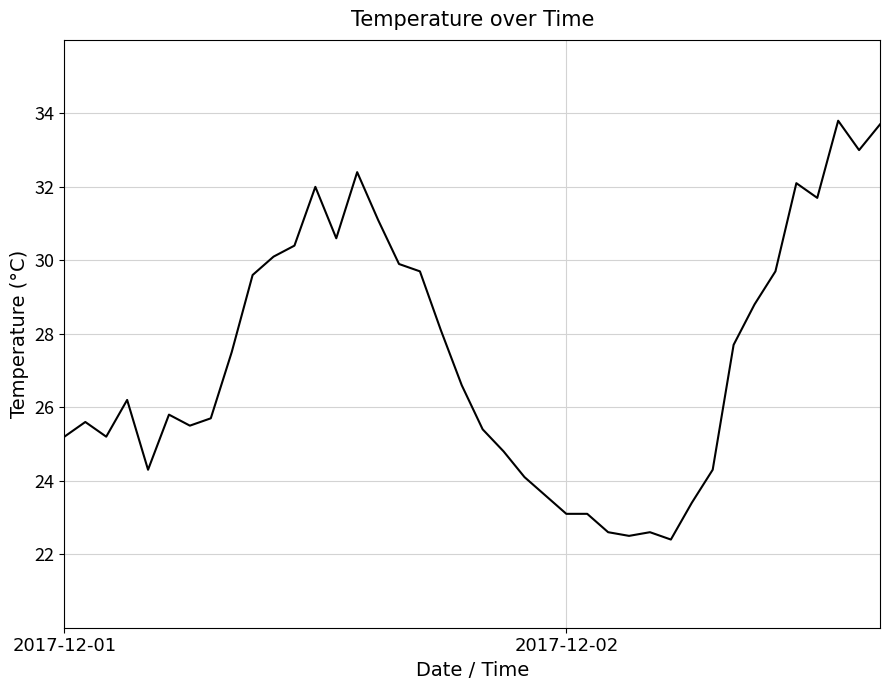

What is the difference between the maximum and minimum values?

11.4